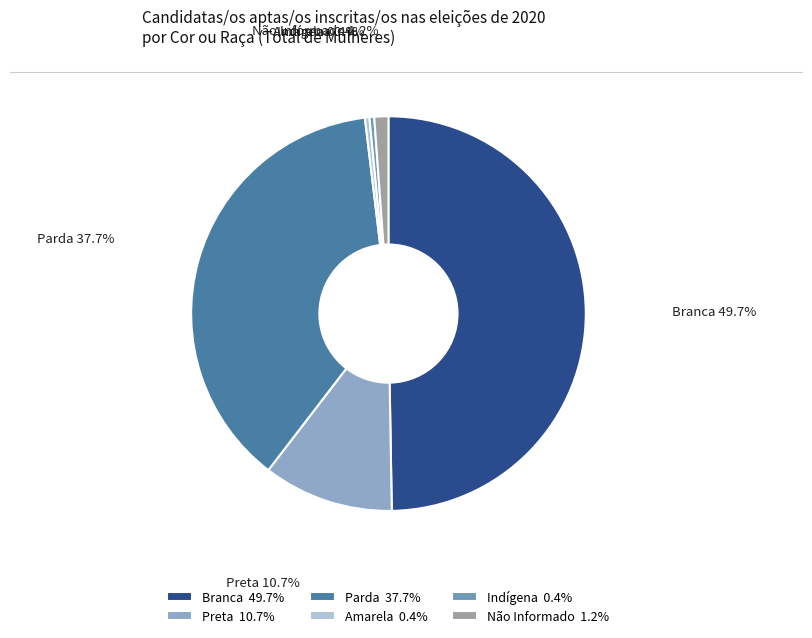

Is it true that Preta is 23% of the pie?

False